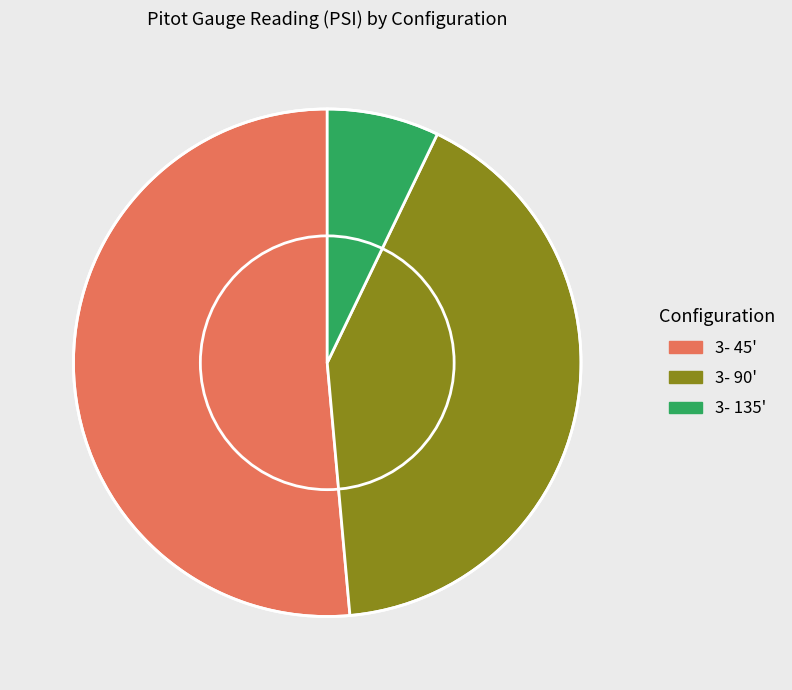

How many slices are in this pie chart?

3